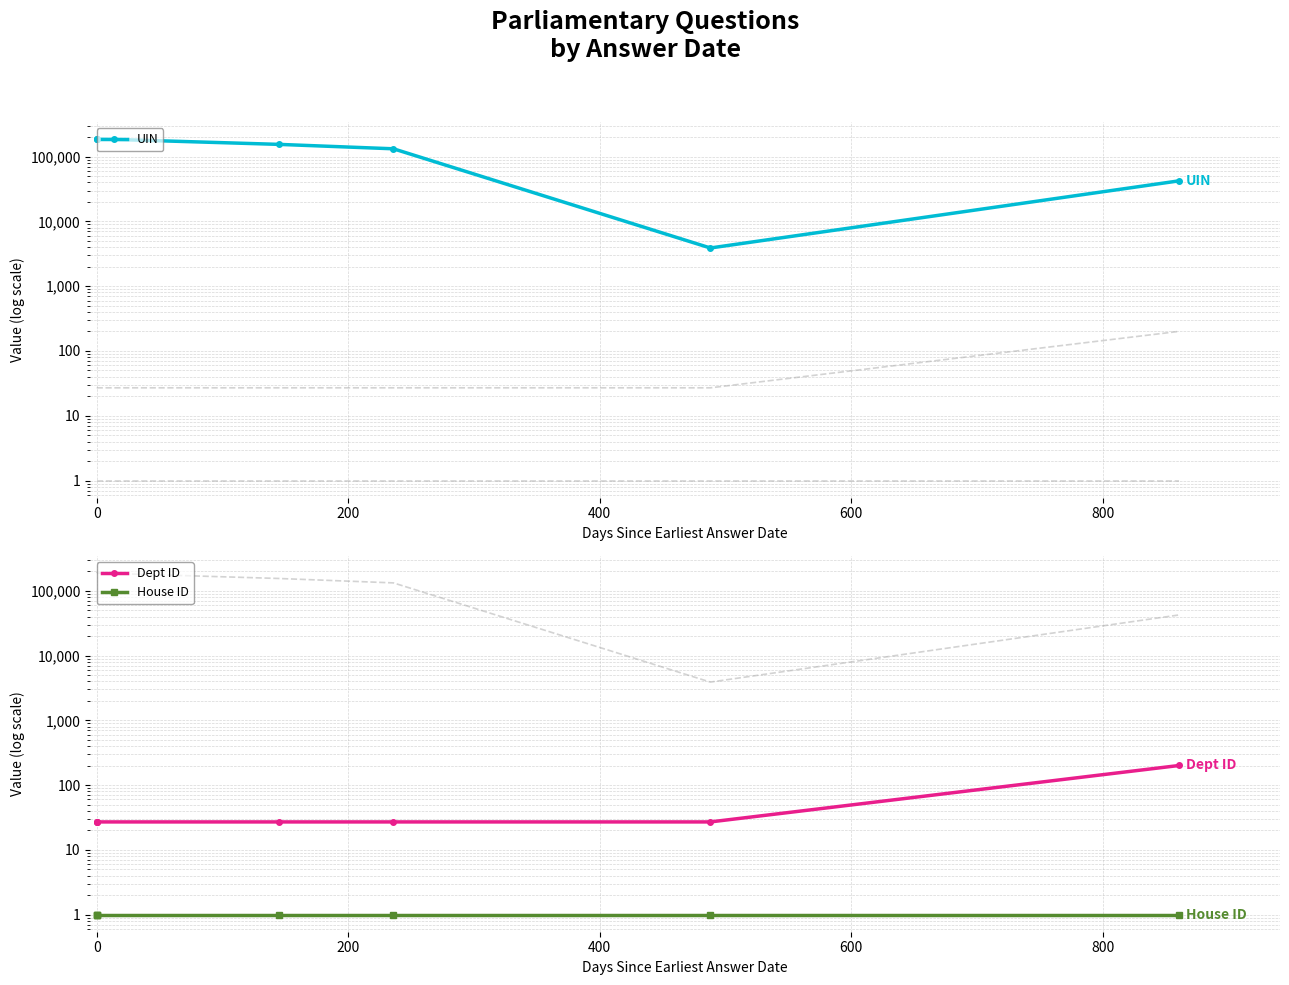

True or false: Dept ID and UIN intersect in this chart.

False